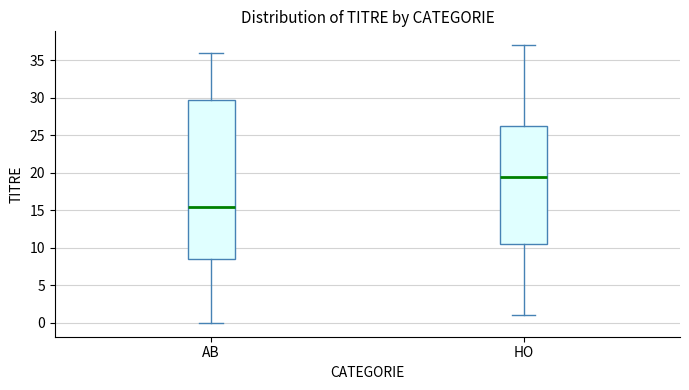

Reading left to right, read every box against the y-axis: the position of its median line, the range the box covers, and the ends of its whiskers. The values are not printed on the chart, so give them approximately, as read against the axis.

AB: median 15.5, box 8.5 to 30.0, whiskers 0.0 to 36.0
HO: median 19.5, box 10.5 to 26.5, whiskers 1.0 to 37.0